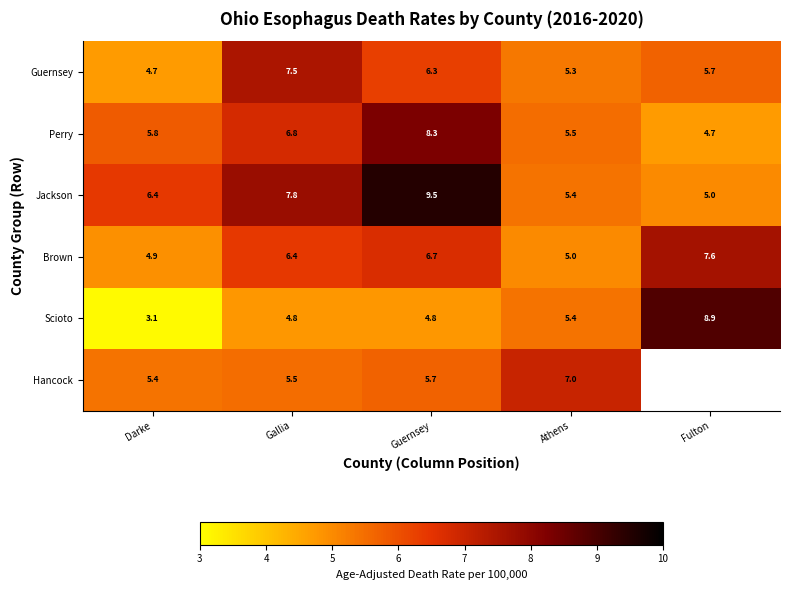

Which category has the highest value in the Perry series?

Guernsey